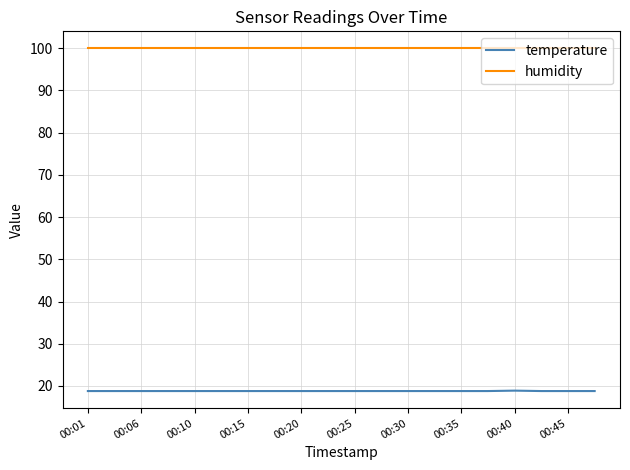

List the series in order of their peak value, highest first.

humidity, temperature